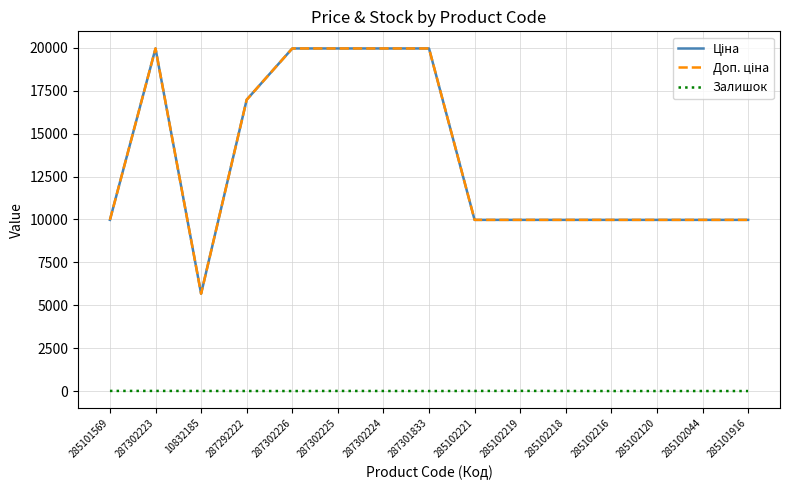

Does the chart have visible grid lines?

Yes